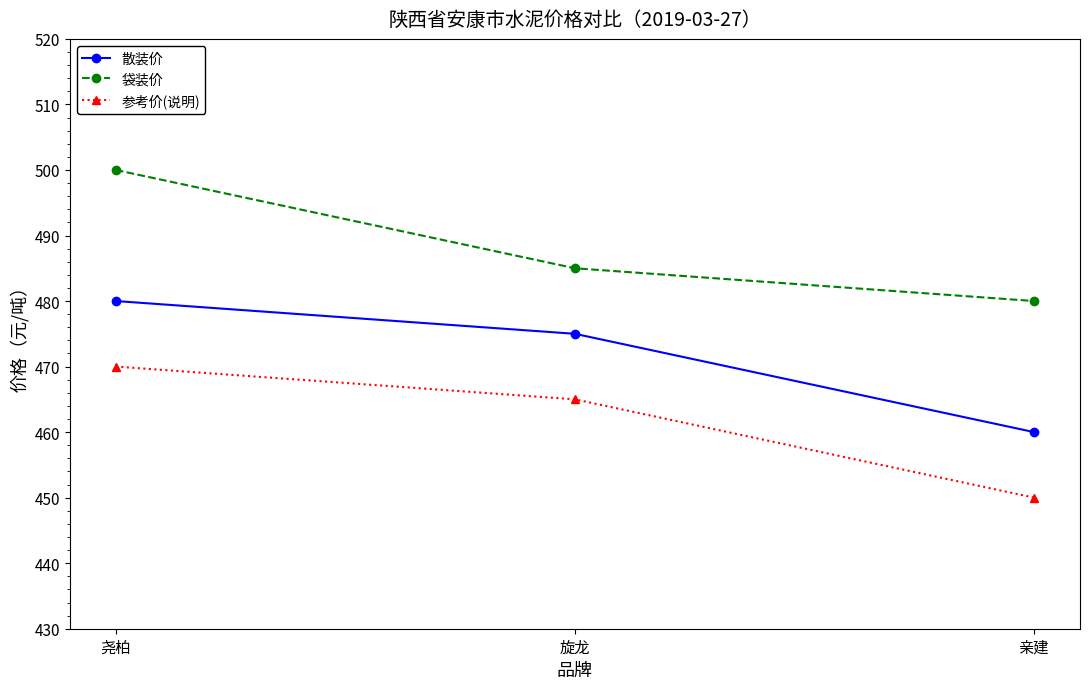

Reading left to right, what are all the values shown in this chart?

散装价: 尧柏=480	旋龙=475	亲建=460
袋装价: 尧柏=500	旋龙=485	亲建=480
参考价(说明): 尧柏=470	旋龙=465	亲建=450